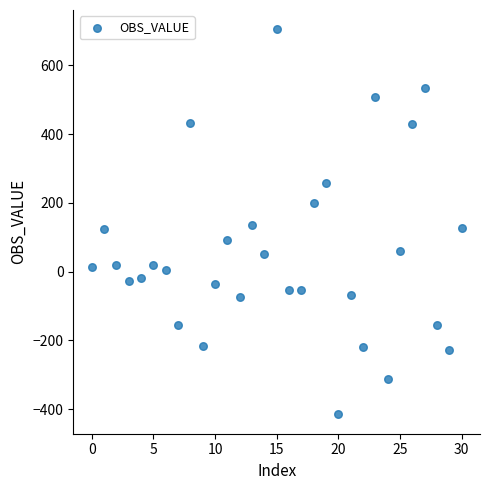

What is the range of Y values (max minus min)?

1119.7